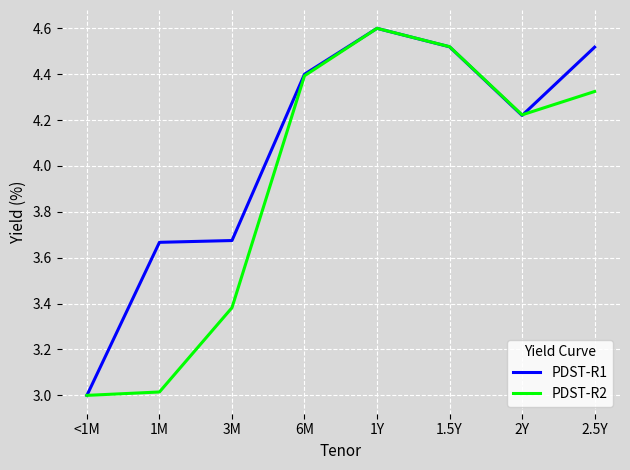

The value of PDST-R2 at 1M is 1.3. True or false?

False